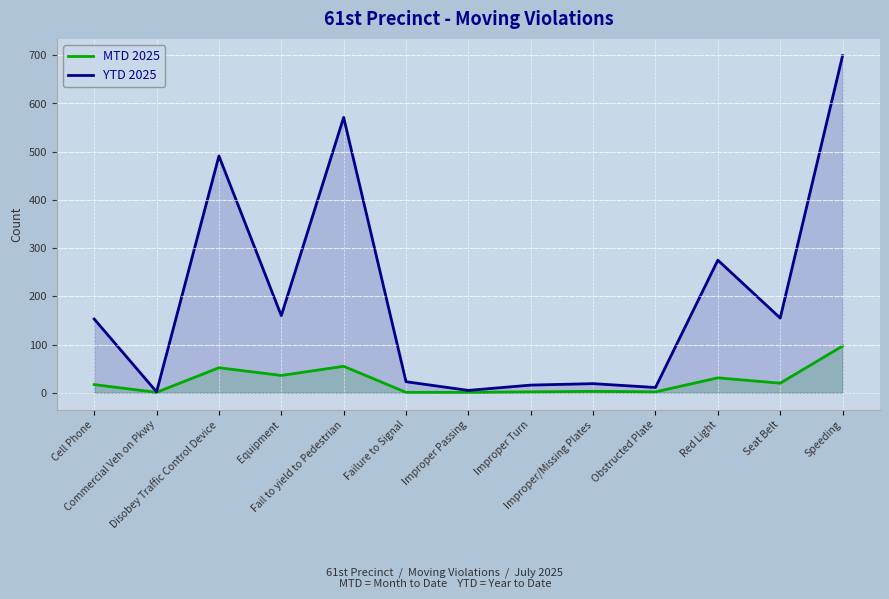

How many values in the YTD 2025 series exceed 153?

6